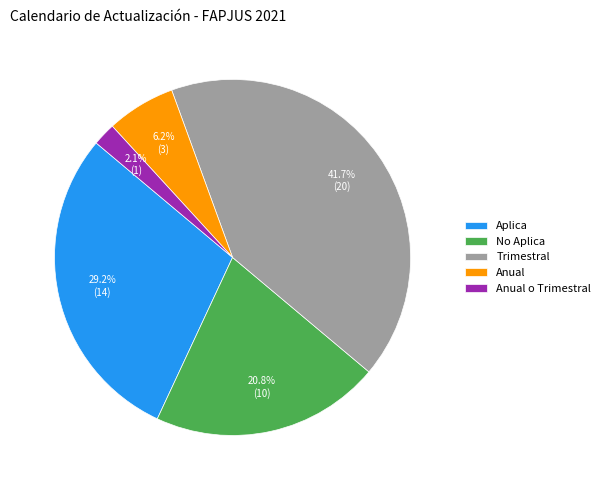

Is Anual o Trimestral the majority of the pie?

No